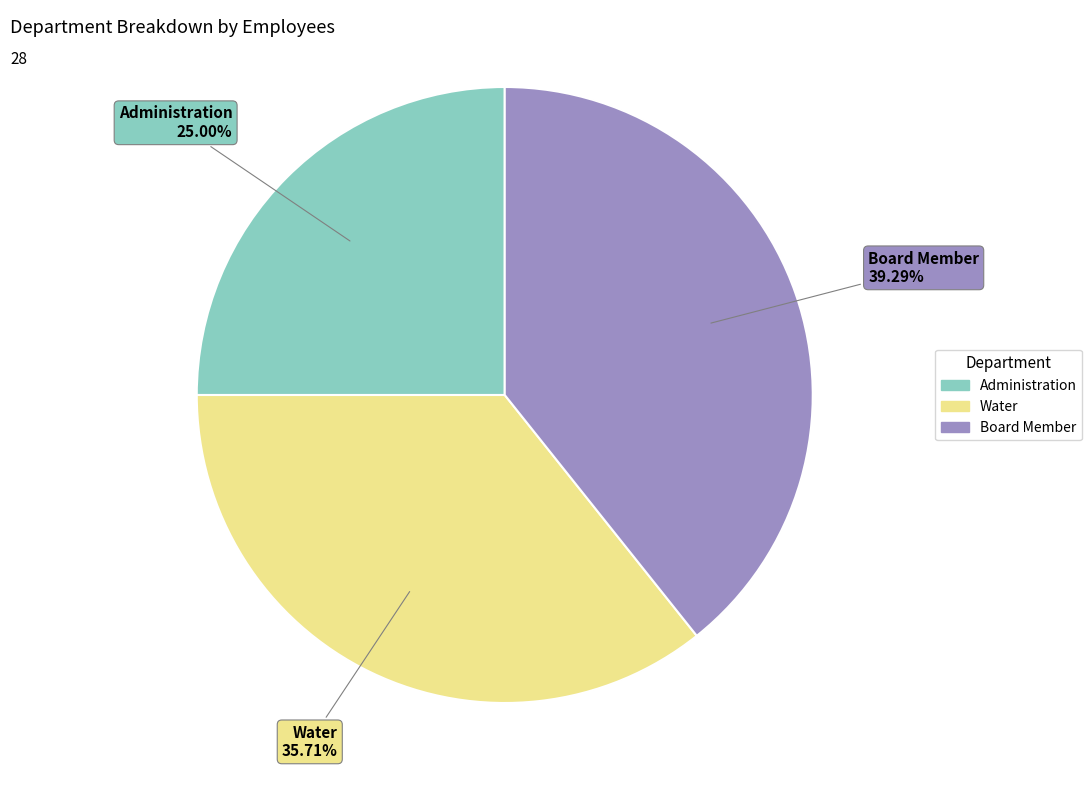

Which has a higher value, Board Member or Administration?

Board Member